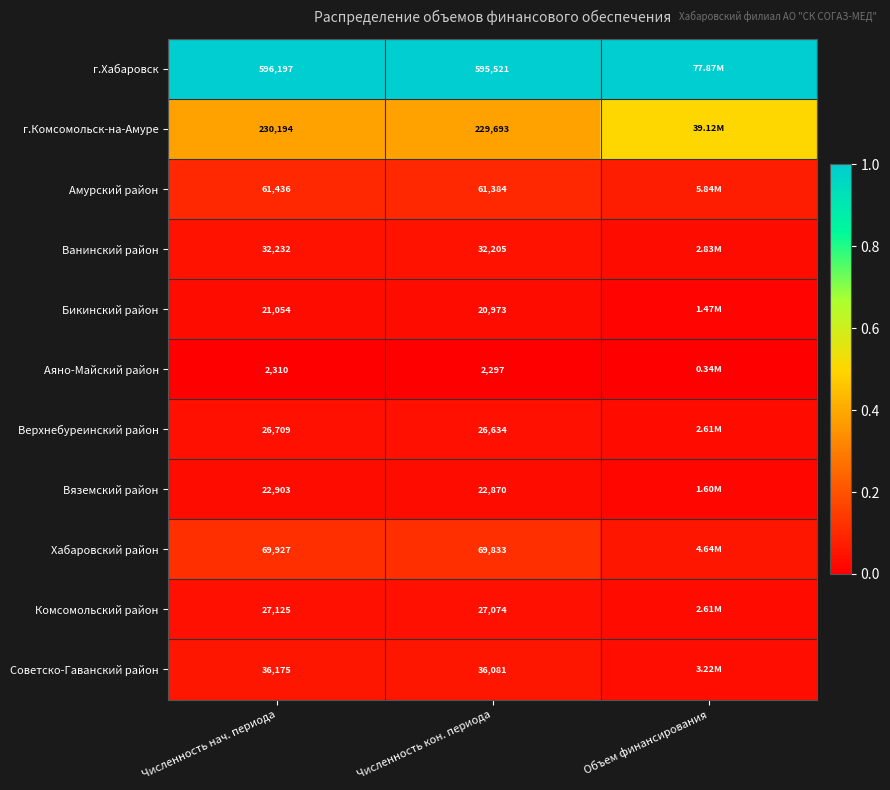

Rank the series at Численность нач. периода from lowest to highest value.

Аяно-Майский район, Бикинский район, Вяземский район, Верхнебуреинский район, Комсомольский район, Ванинский район, Советско-Гаванский район, Амурский район, Хабаровский район, г.Комсомольск-на-Амуре, г.Хабаровск